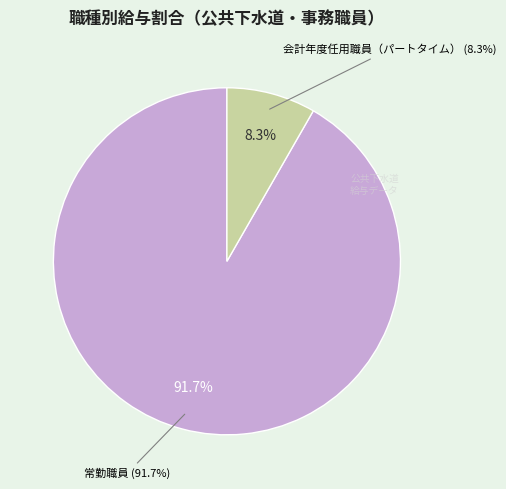

True or false: 常勤職員 accounts for 80% of the total.

False